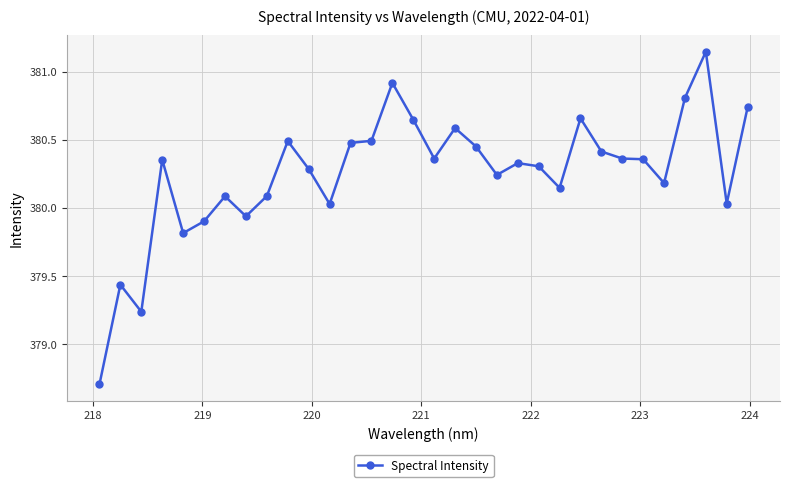

True or false: there are more than 1 points higher than both neighbors.

True